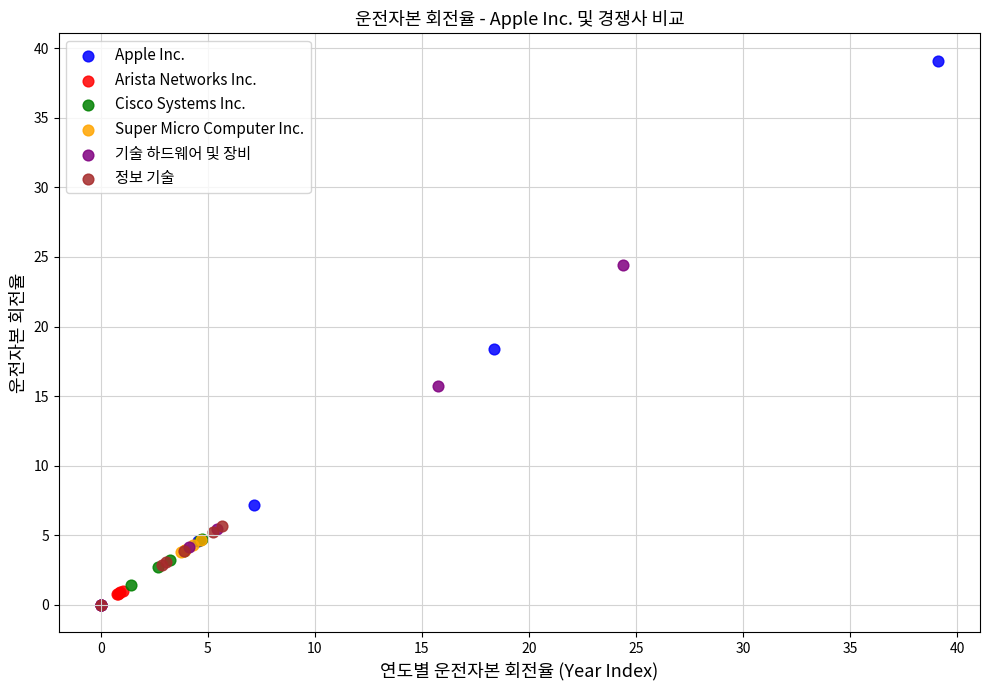

Which series has the widest spread of Y values?

Apple Inc.